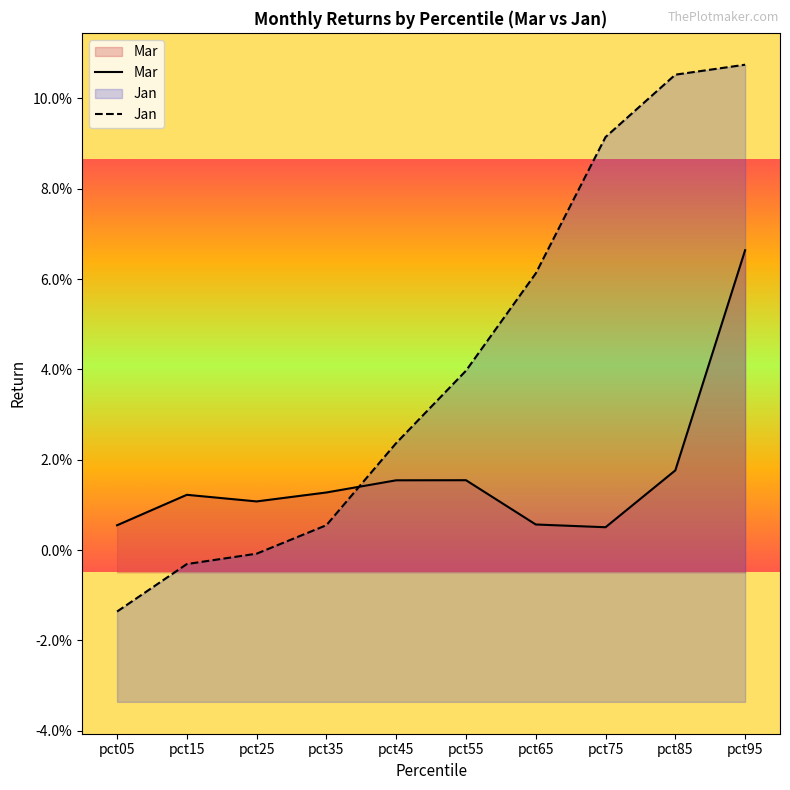

Which series has the largest range (max minus min)?

Jan